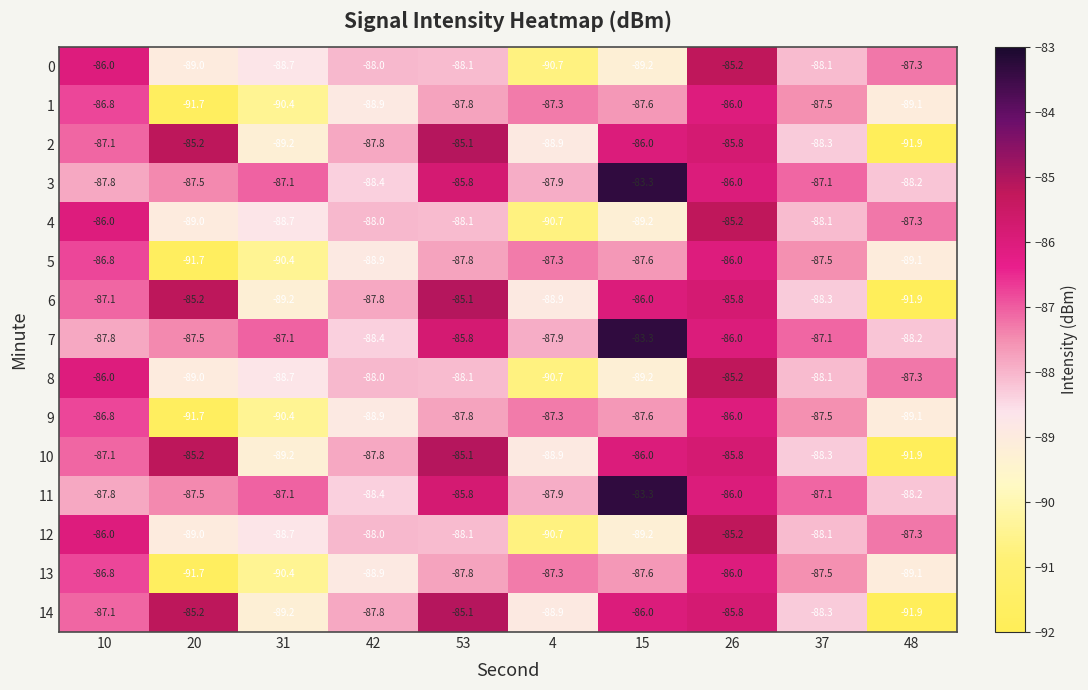

What is the spread (max minus min) of values at 37?

1.2